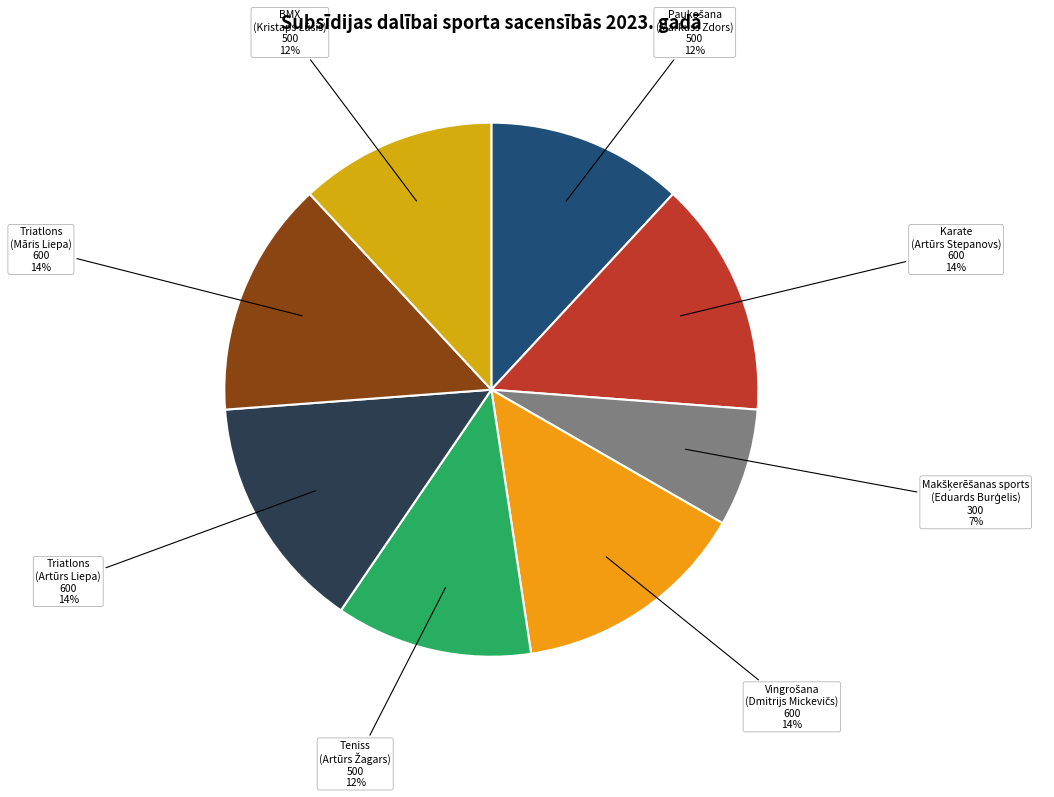

How many segments does this pie chart have?

8